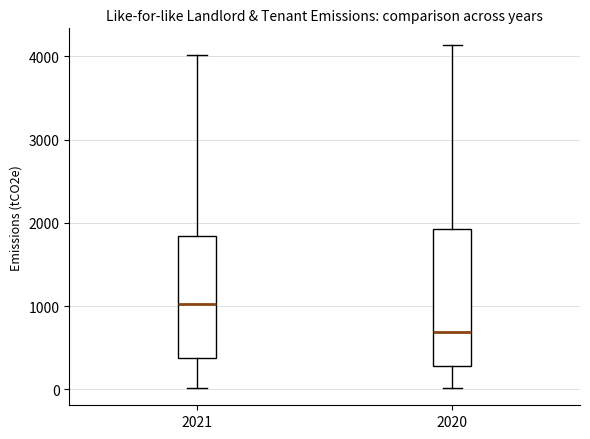

Comparing the boxes themselves (not the whiskers), which one is the tallest?

2020